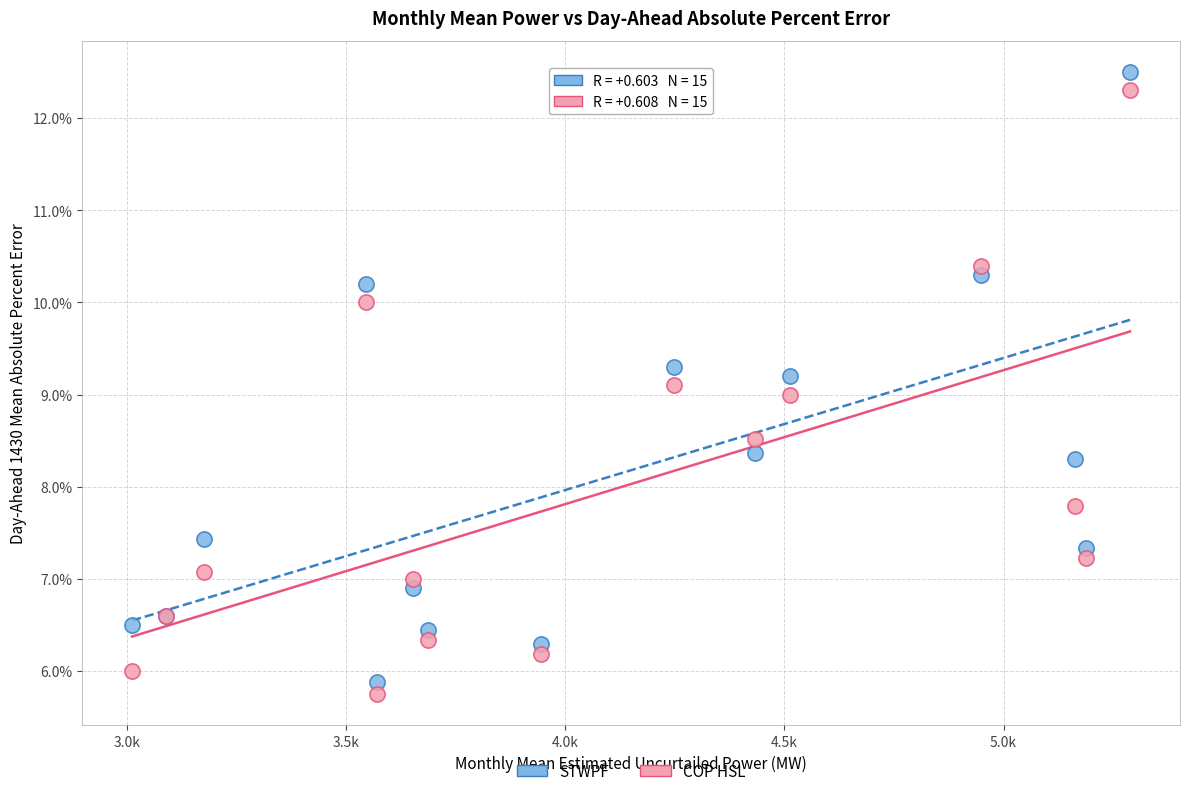

Which series has the widest spread of Y values?

STWPF